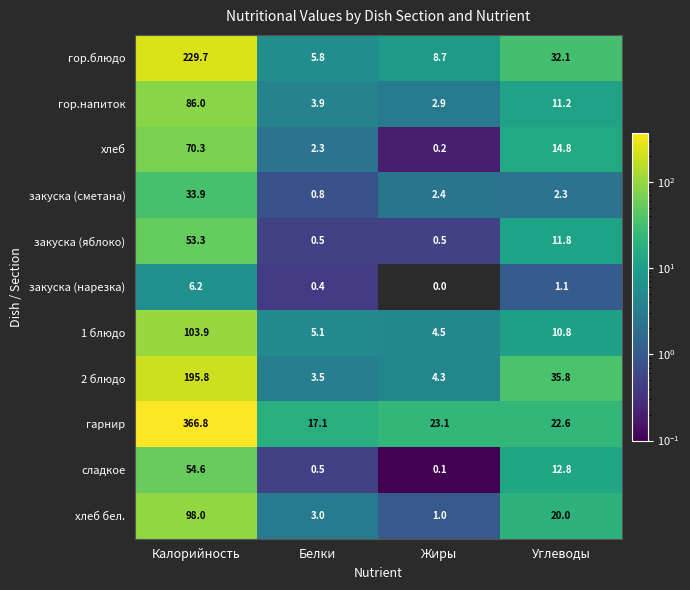

The value of 1 блюдо at Углеводы is 4.4. True or false?

False